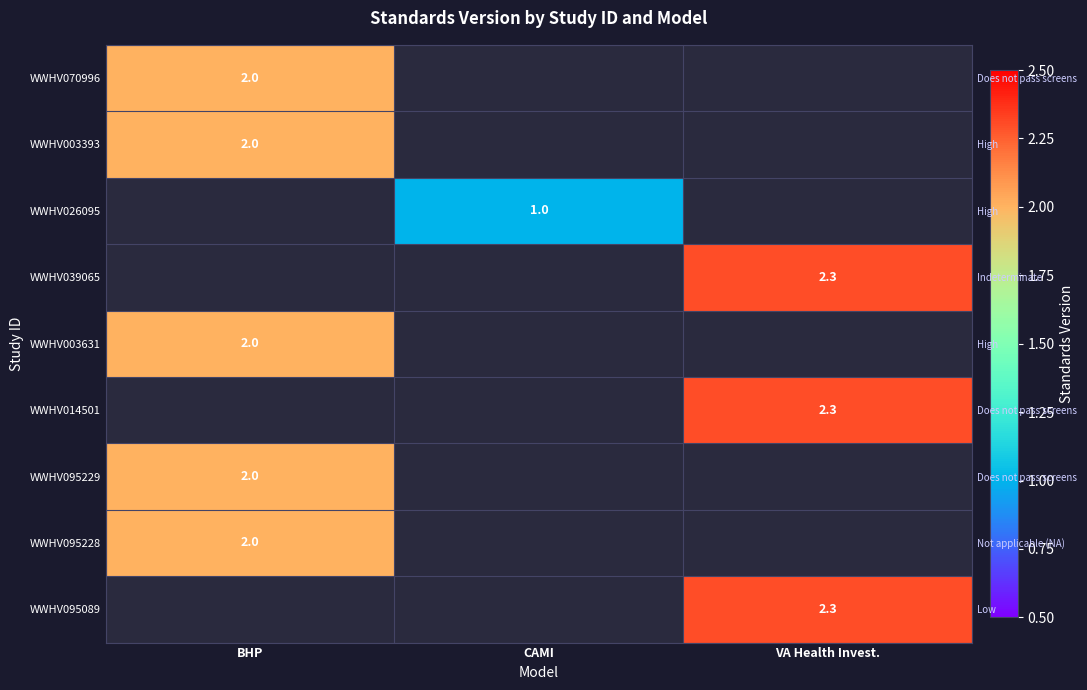

Is the value of WWHV003631 at BHP greater than the value of WWHV095229 at VA Health Invest.?

No